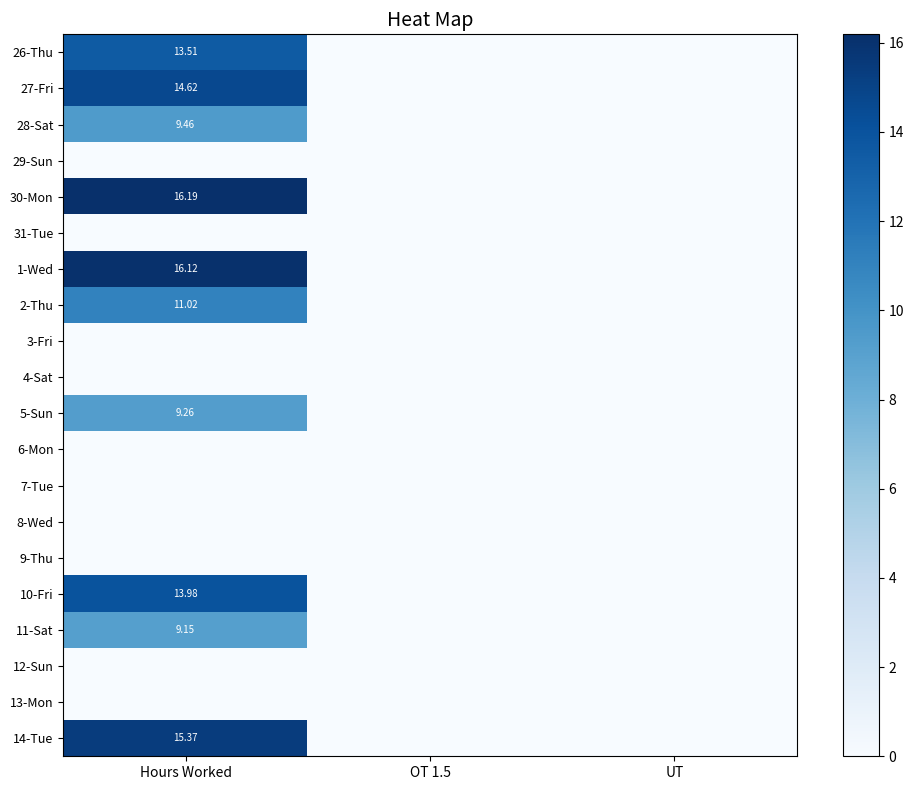

What is the total value across all series at Hours Worked?

128.7